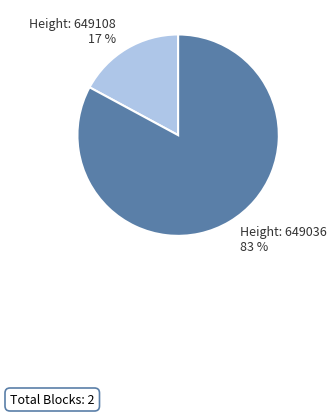

Is there any slice that represents more than half of the pie?

Yes